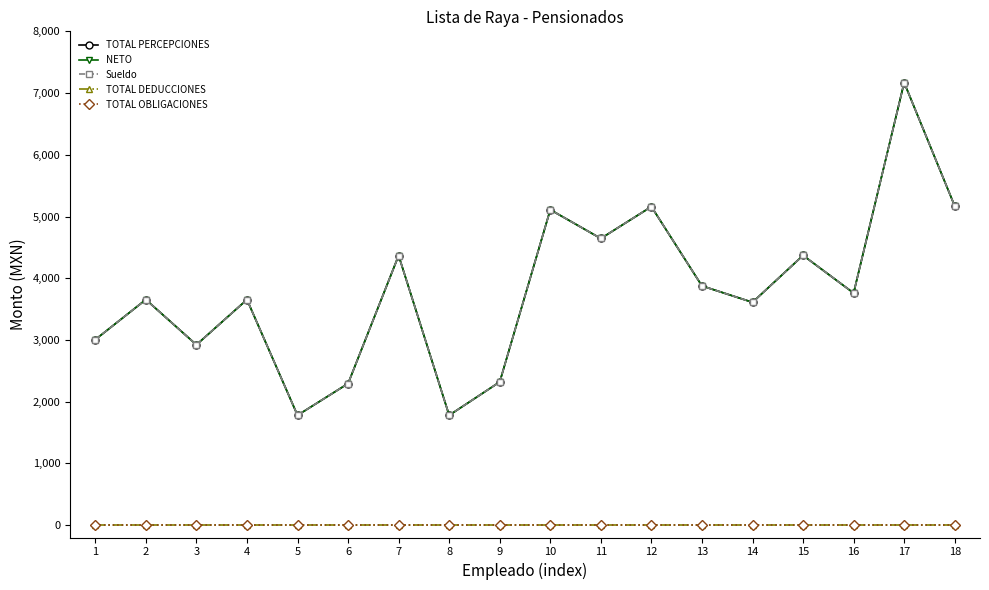

Does the chart have visible grid lines?

No